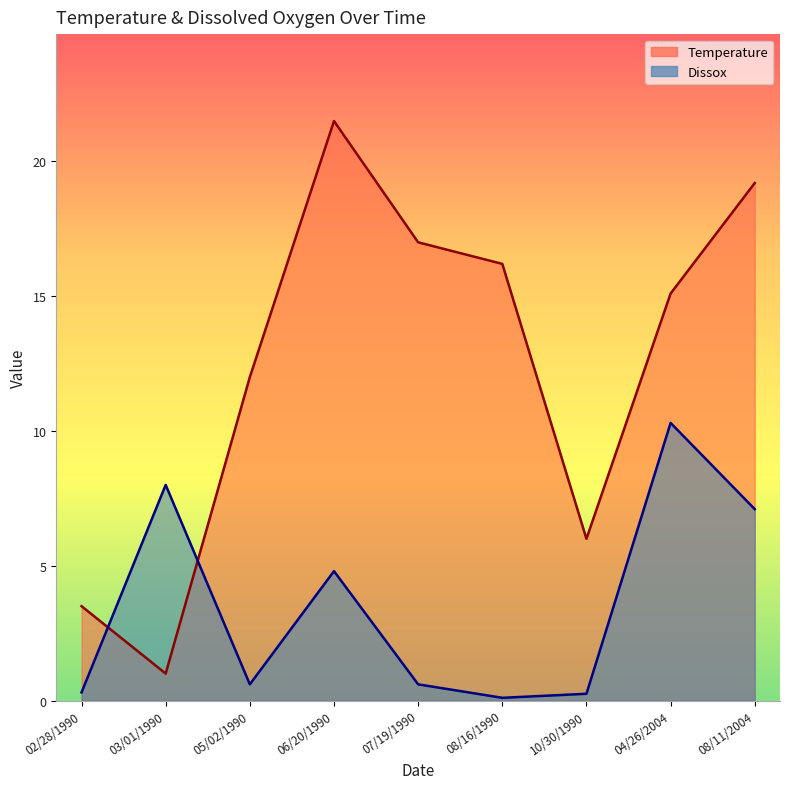

What is the approximate value of Dissox at 08/16/1990?

0.1